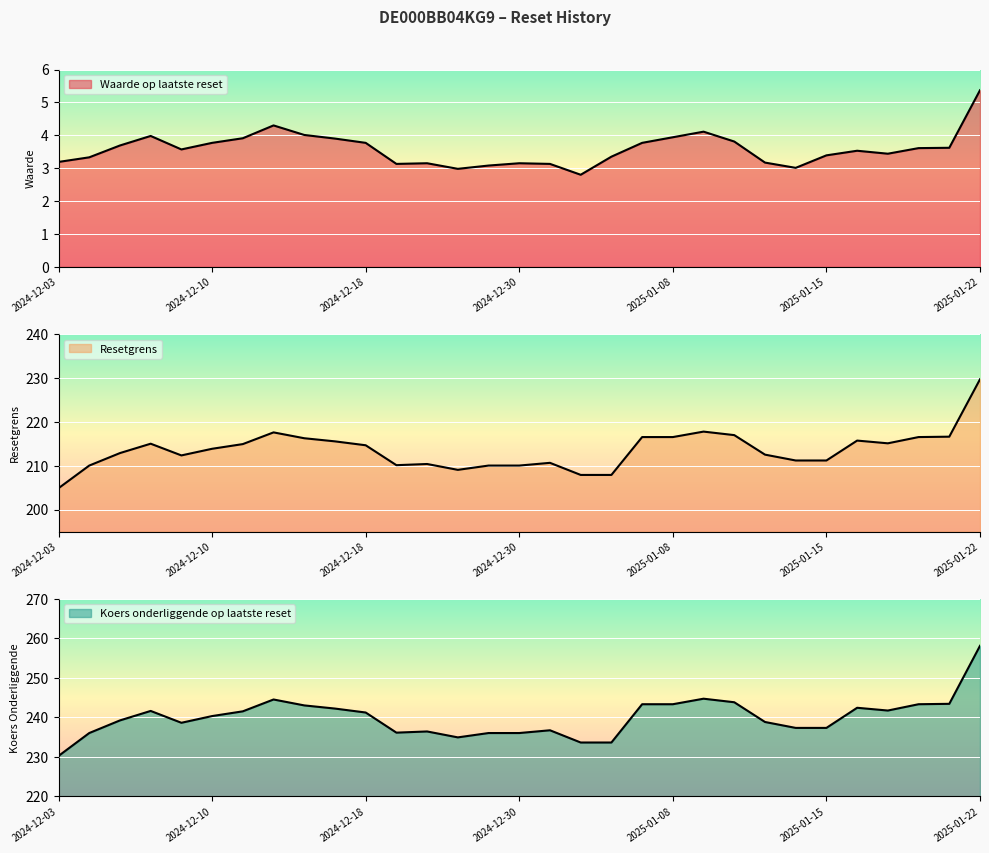

Rank the categories by Koers onderliggende op laatste reset value from highest to lowest.

2025-01-22, 2025-01-09, 2024-12-12, 2025-01-10, 2025-01-21, 2025-01-07, 2025-01-08, 2025-01-20, 2024-12-16, 2025-01-16, 2024-12-17, 2025-01-17, 2024-12-06, 2024-12-11, 2024-12-18, 2024-12-10, 2024-12-05, 2025-01-13, 2024-12-09, 2025-01-14, 2025-01-15, 2025-01-02, 2024-12-20, 2024-12-19, 2024-12-04, 2024-12-27, 2024-12-30, 2024-12-23, 2025-01-03, 2025-01-06, 2024-12-03